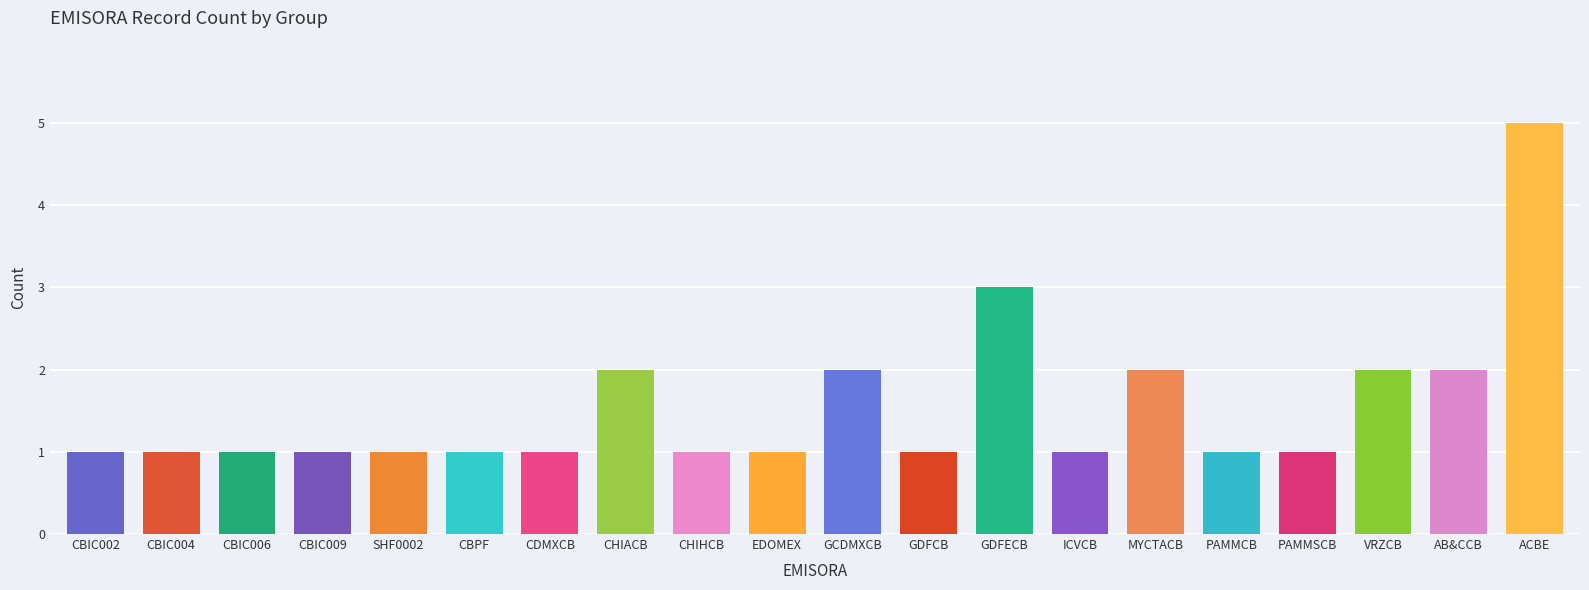

What is the label of the 10th bar from the left?

EDOMEX